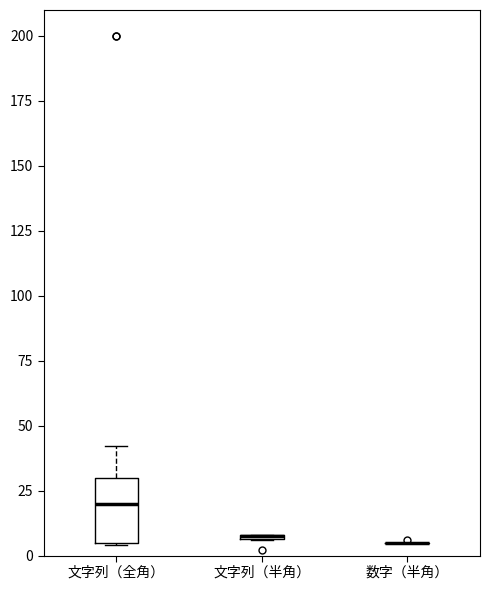

Which box is the tallest, from its lower edge to its upper edge?

文字列（全角）